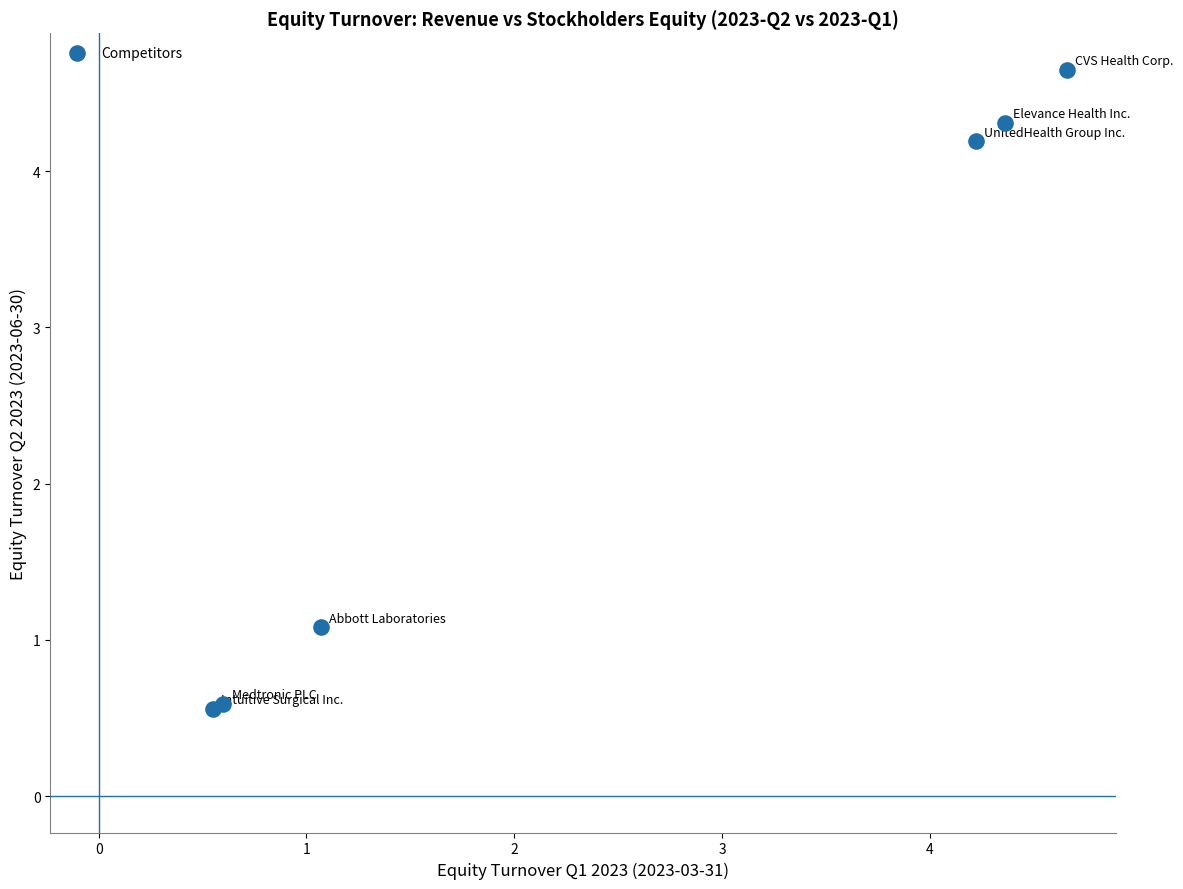

What Y value in the scatter plot is closest to 2?

1.1